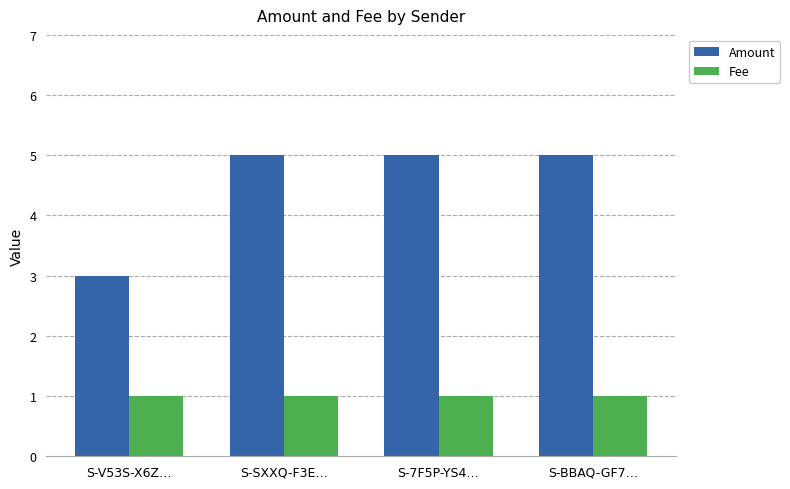

At S-SXXQ-F3E…, list the series in order from smallest to largest.

Fee, Amount